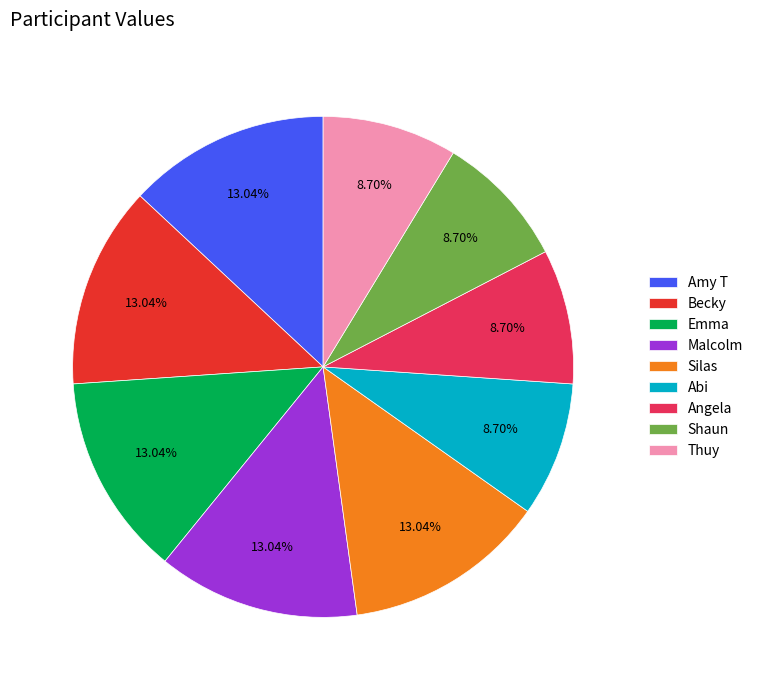

Does any single category account for the majority?

No